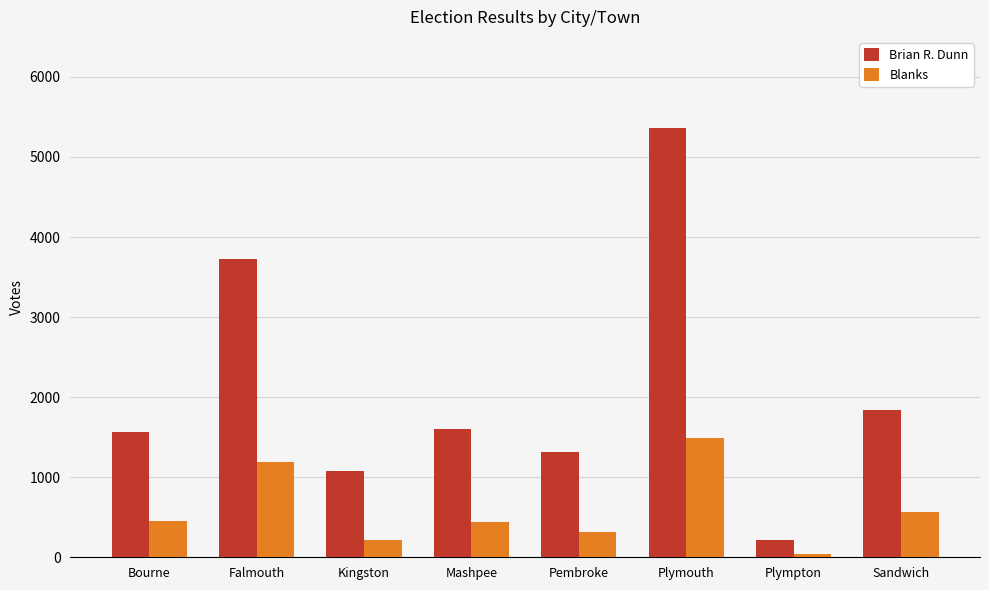

What is the average value of the Blanks series?

588